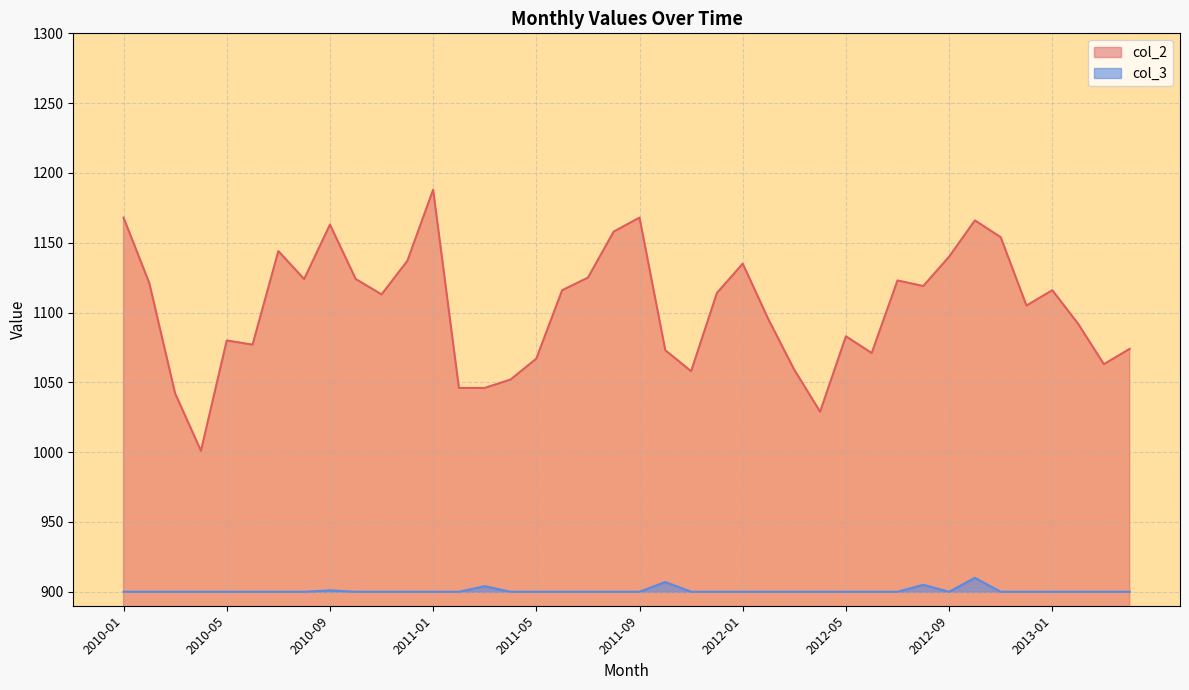

True or false: col_3 and col_2 intersect in this chart.

False